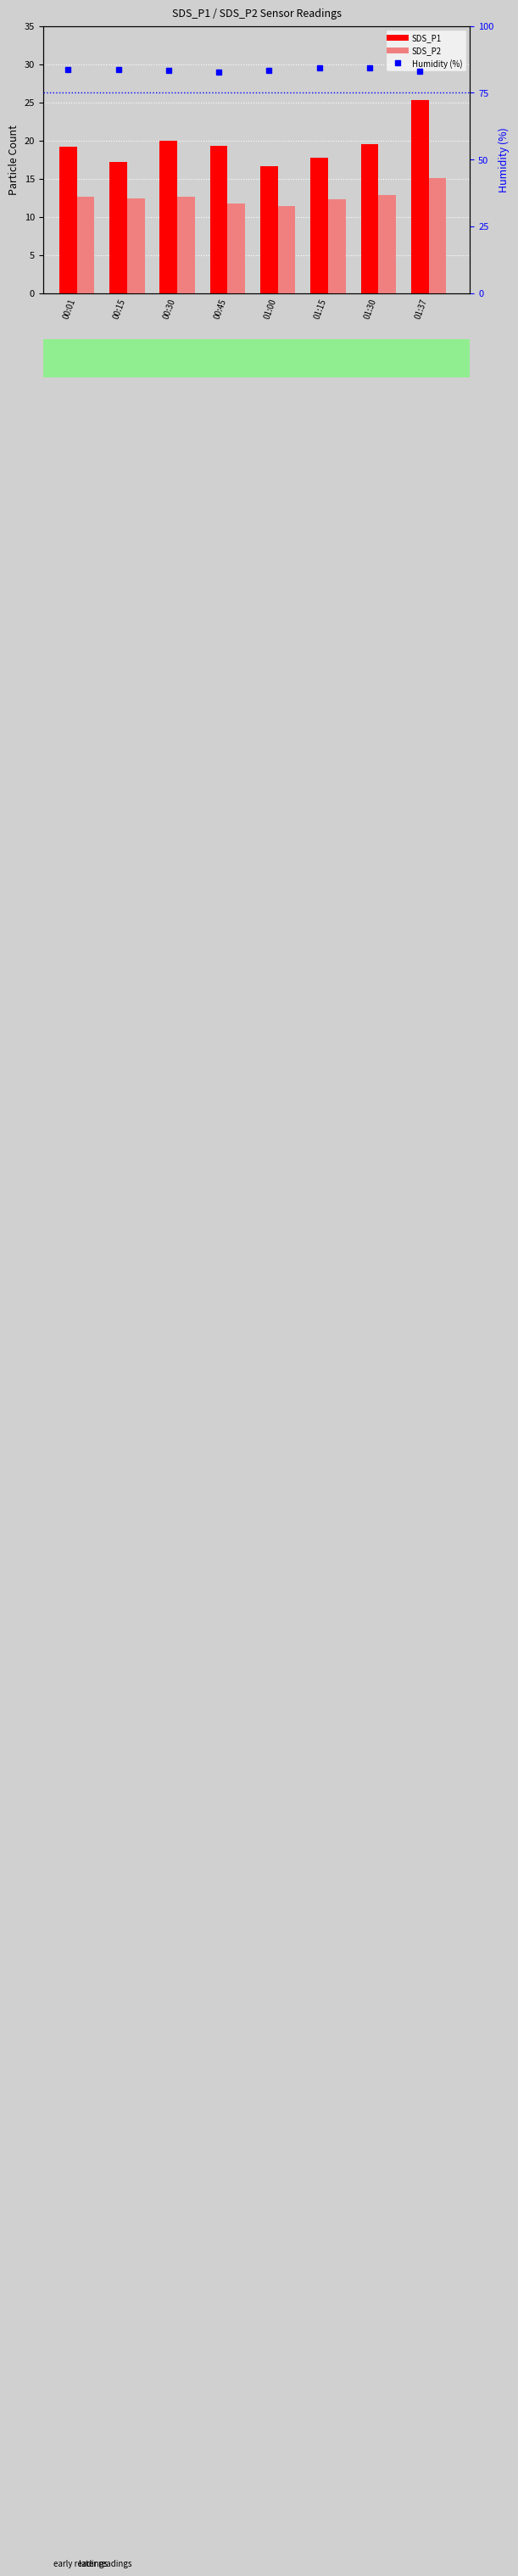

Reading right to left, what are all the values shown in this chart?

SDS_P1: 25.2	19.5	17.7	16.6	19.3	20.0	17.1	19.2
SDS_P2: 15.1	12.9	12.2	11.4	11.7	12.6	12.4	12.6
Humidity (%): 83.0	84.2	84.4	83.4	82.8	83.3	83.8	83.6